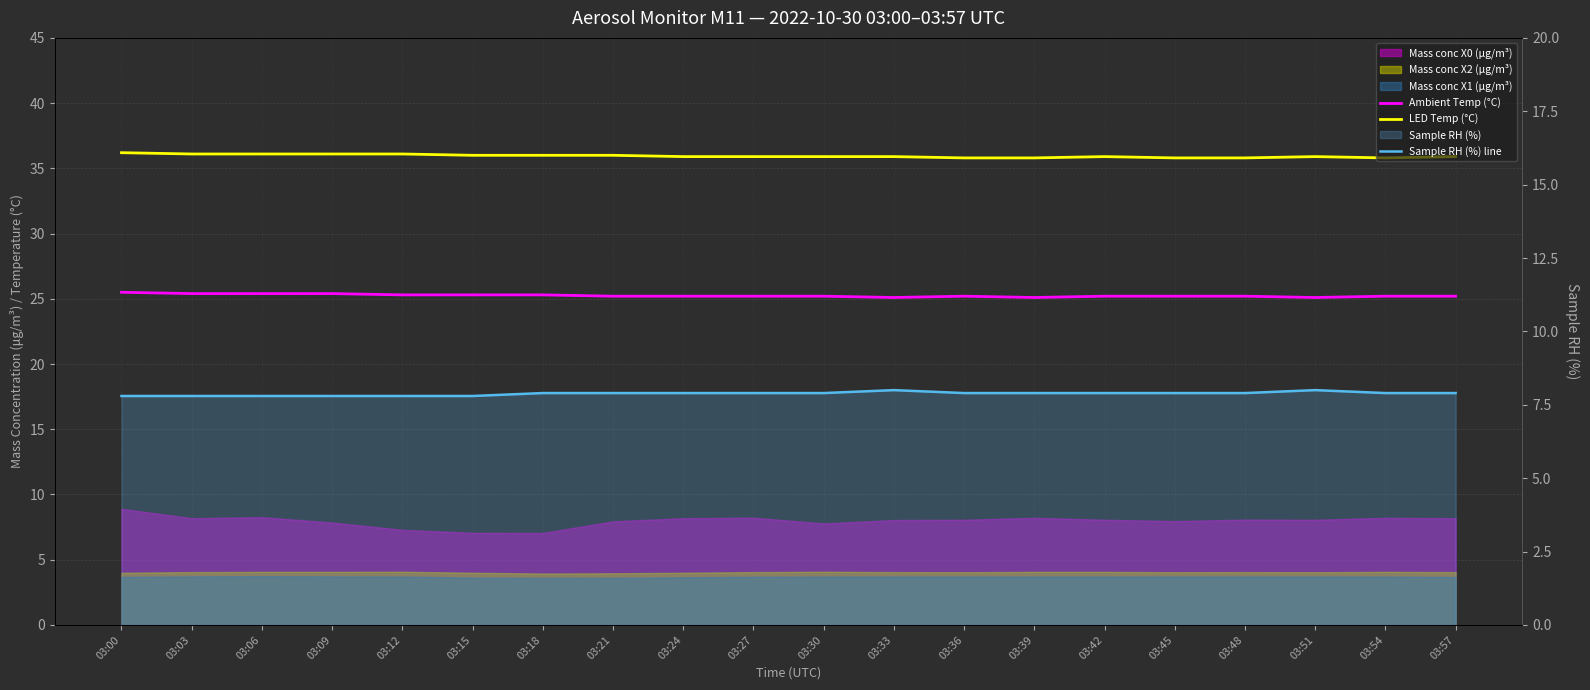

How many interior local peaks does the Sample RH (%) line series have?

2